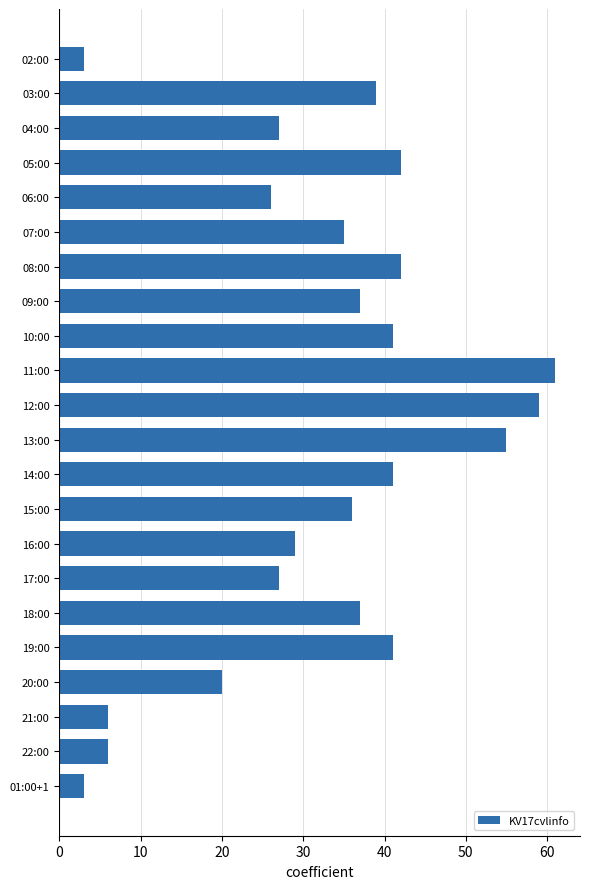

How many values are below 37?

11